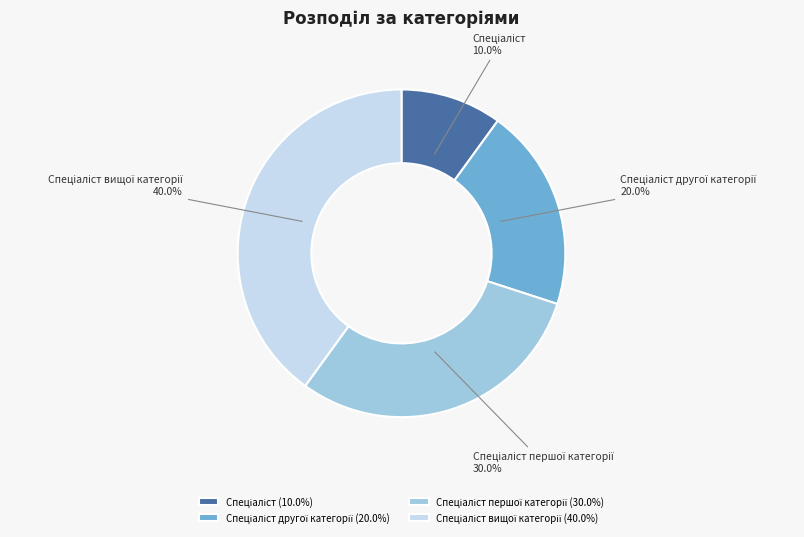

Does any single category account for the majority?

No